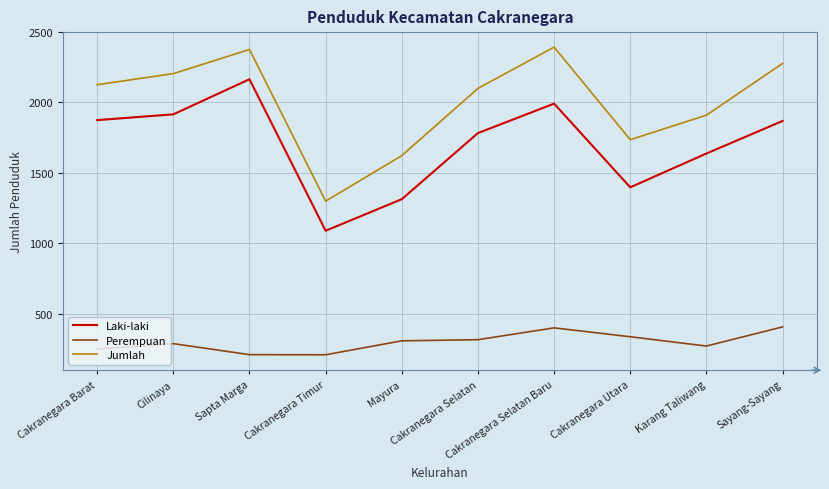

What position from the right is Cilinaya?

9